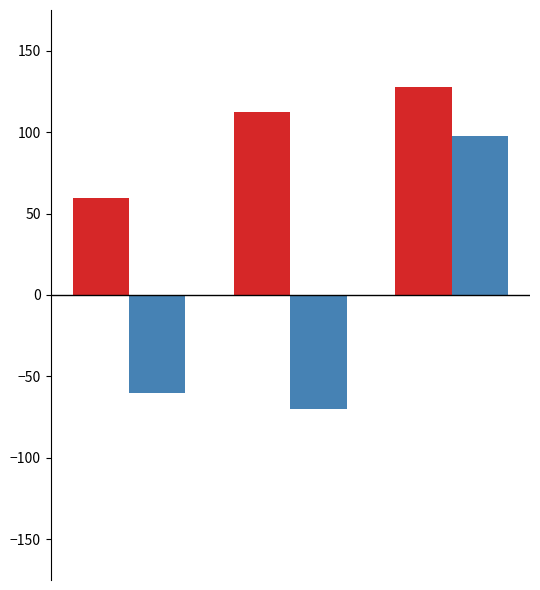

What is the minimum value shown in the chart?

-69.8